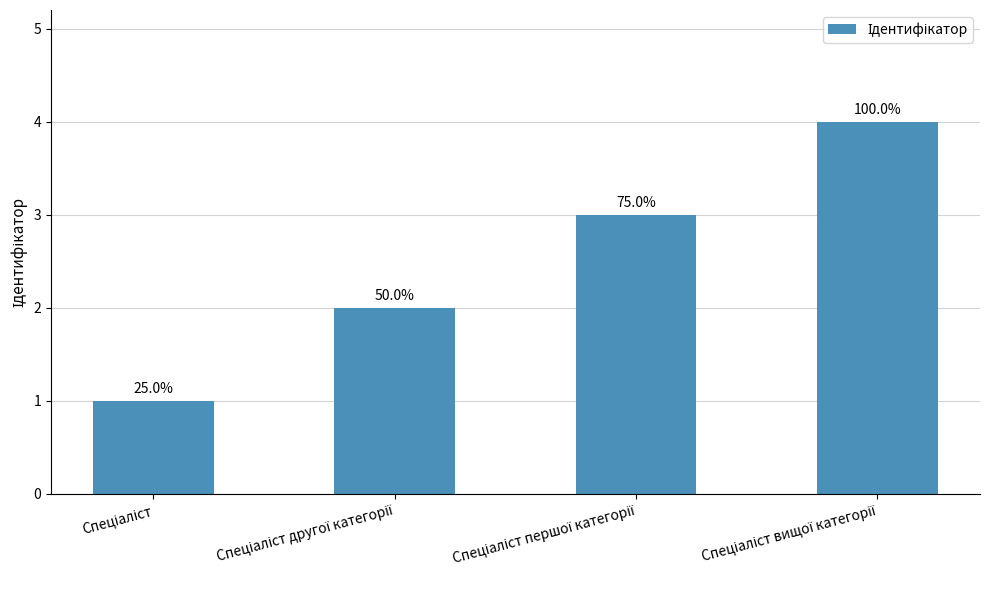

Does the chart contain any negative values?

No